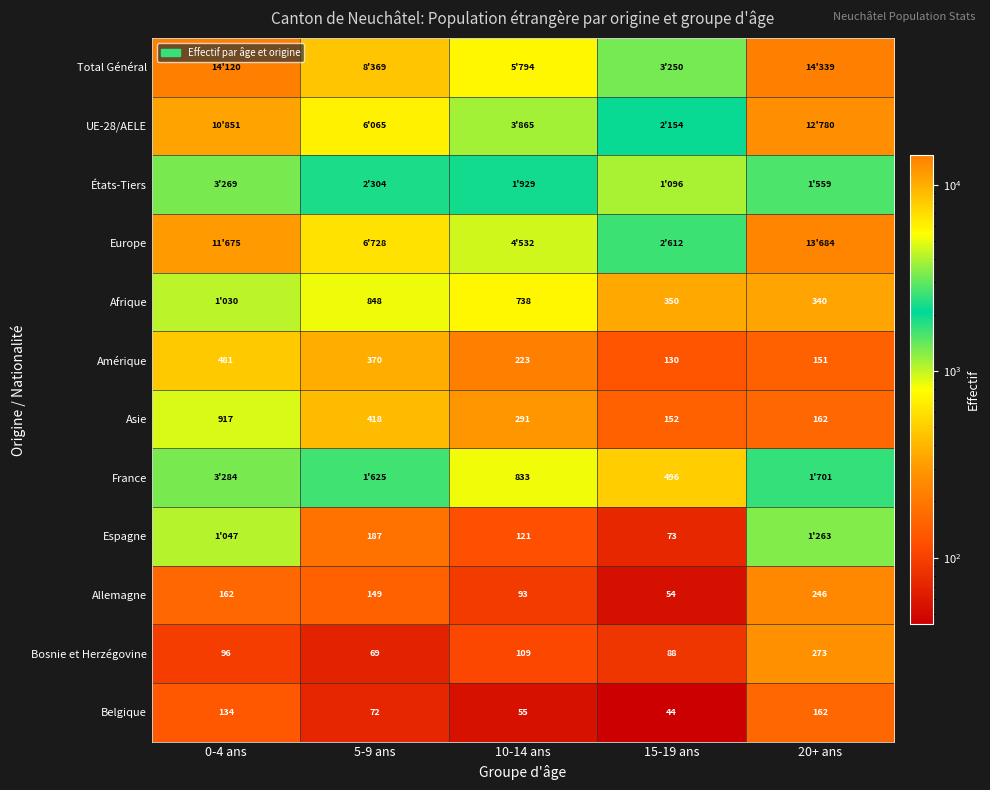

At how many categories does at least one series exceed 12256?

2